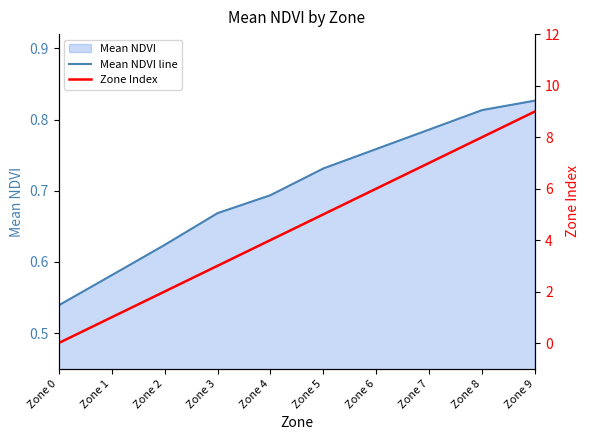

What is the difference between the highest and lowest values at Zone 9?

8.2